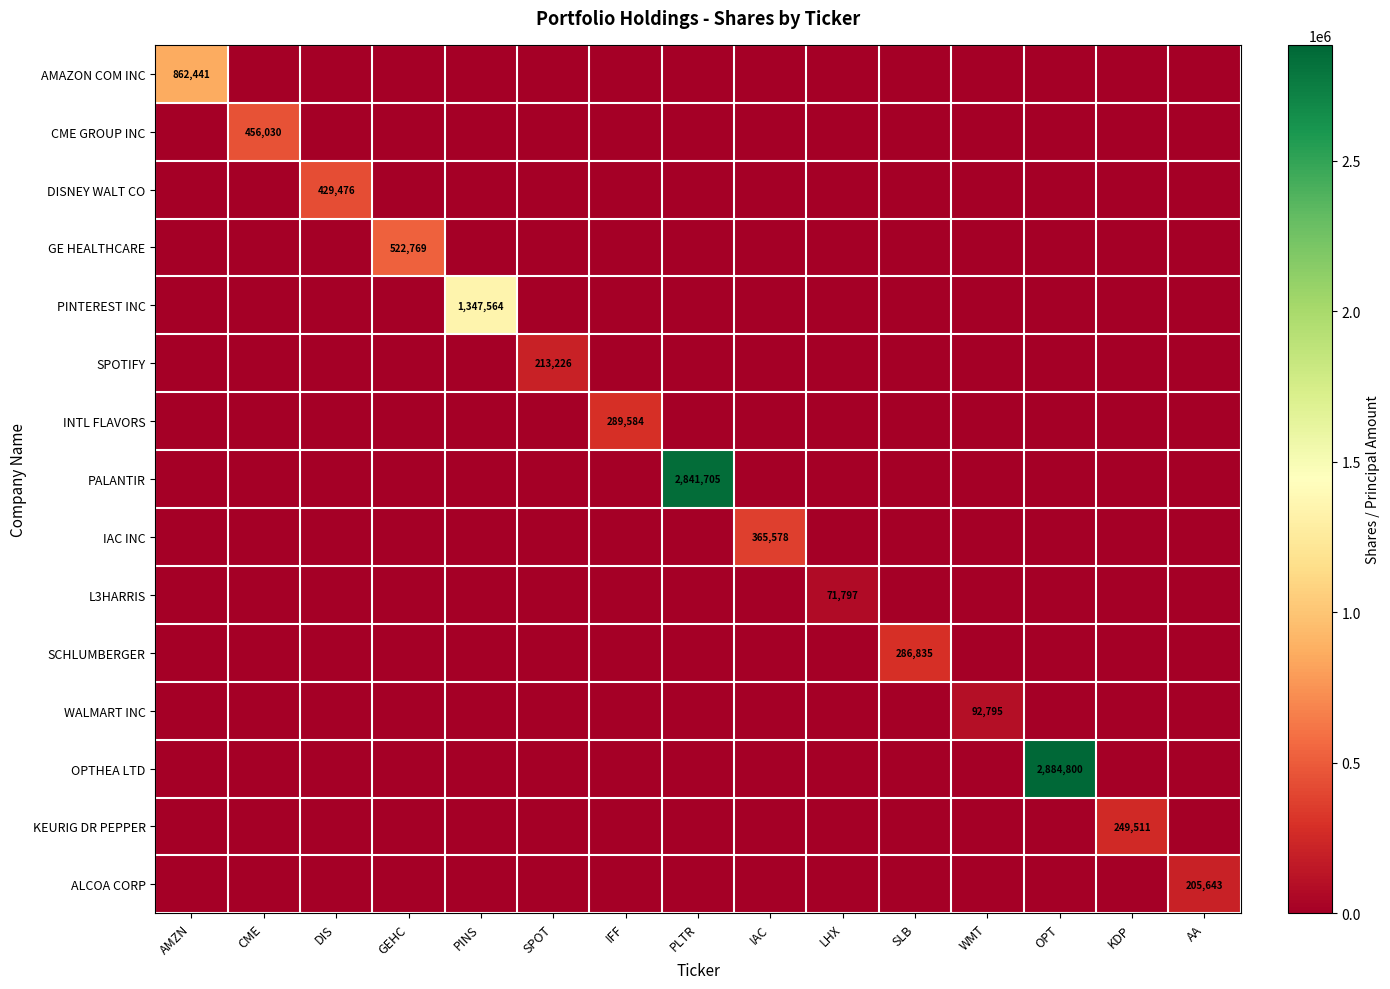

The value of CME GROUP INC at PINS is 202736. True or false?

False